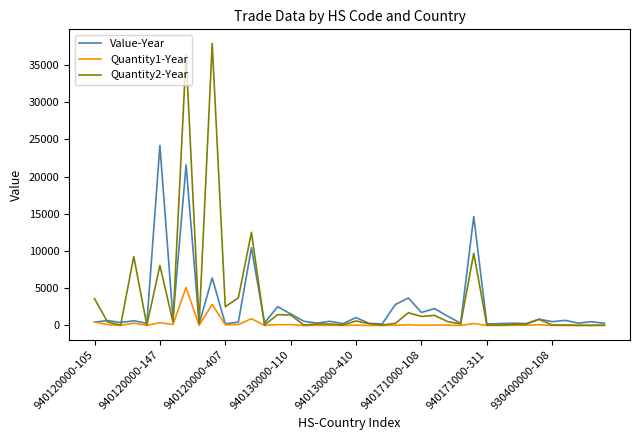

Is this an area chart (filled region under the line)?

No